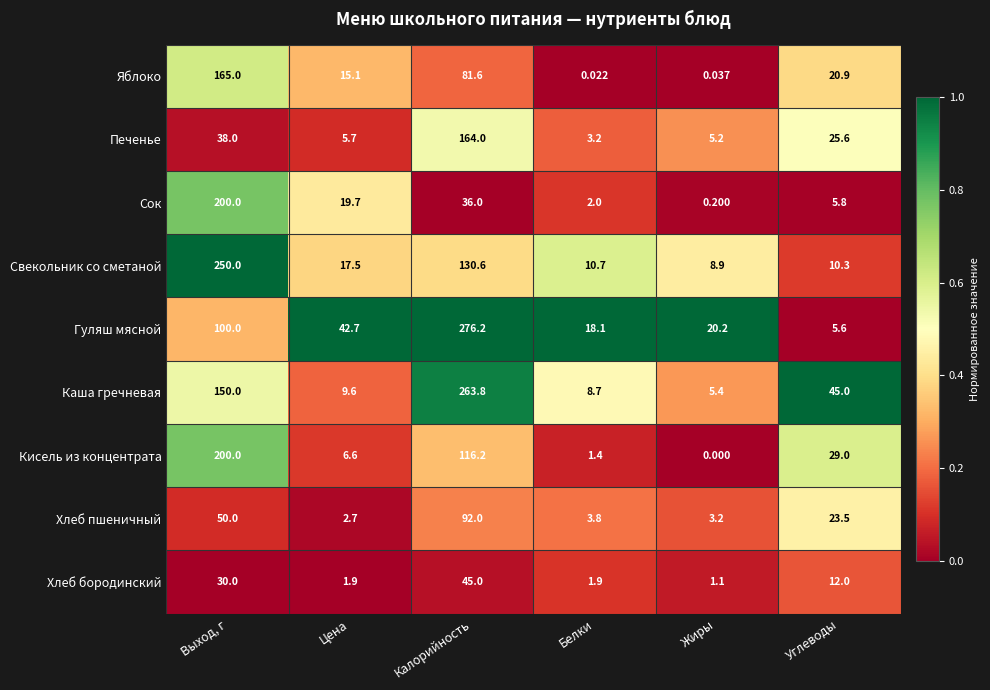

What is the total value across all series at Цена?

121.5